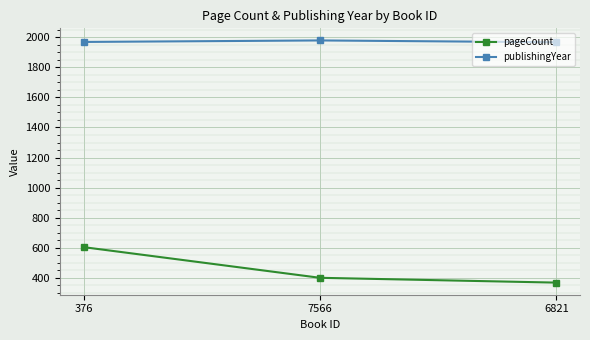

True or false: publishingYear has a value of 2644 at 7566.

False